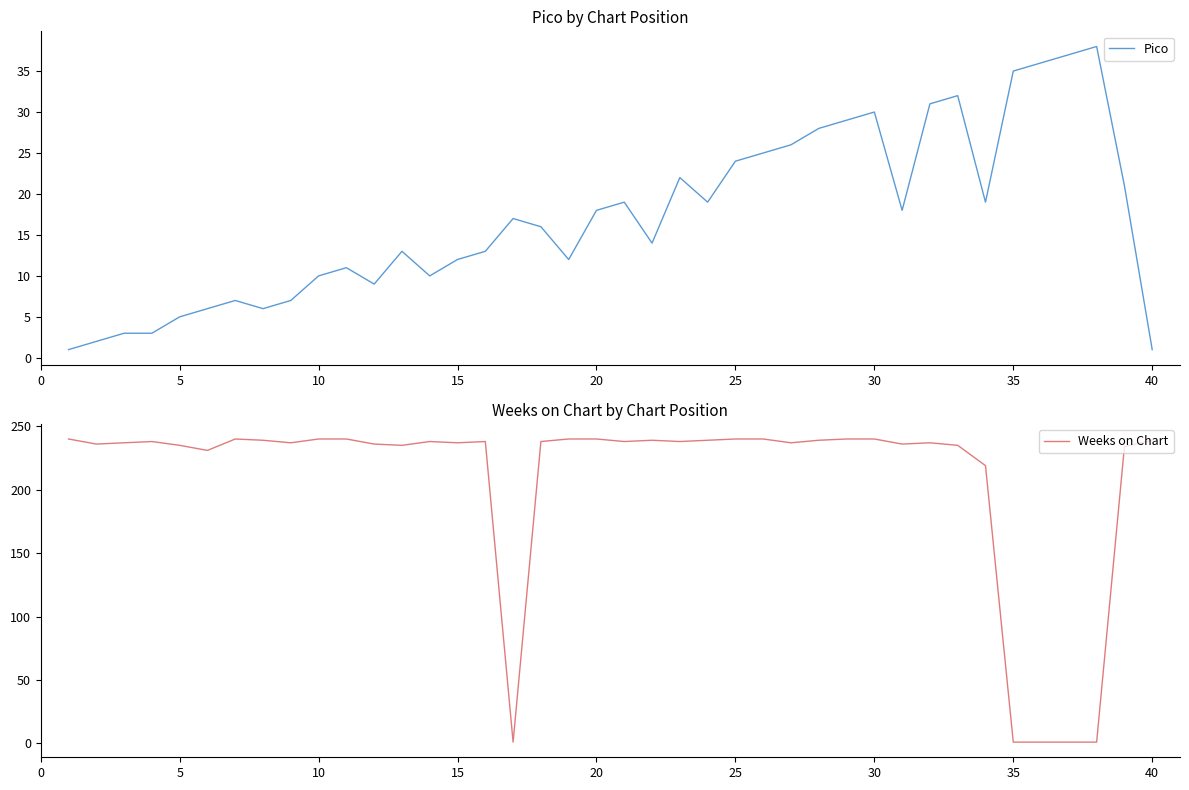

The value of Weeks on Chart at 30 is 240. True or false?

True